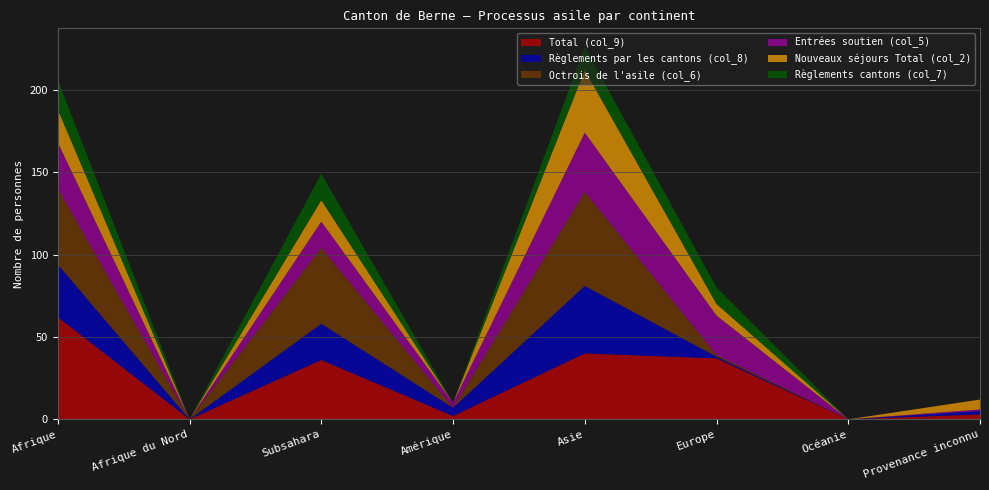

Reading left to right, list all the values displayed in this chart.

Total (col_9): 62	0	36	2	40	37	0	3
Règlements par les cantons (col_8): 32	0	22	5	41	1	0	2
Octrois de l'asile (col_6): 46	0	46	0	57	1	0	0
Entrées soutien (col_5): 28	0	16	3	36	24	0	1
Nouveaux séjours Total (col_2): 20	0	13	0	38	7	0	6
Règlements cantons (col_7): 18	0	16	0	14	10	0	0